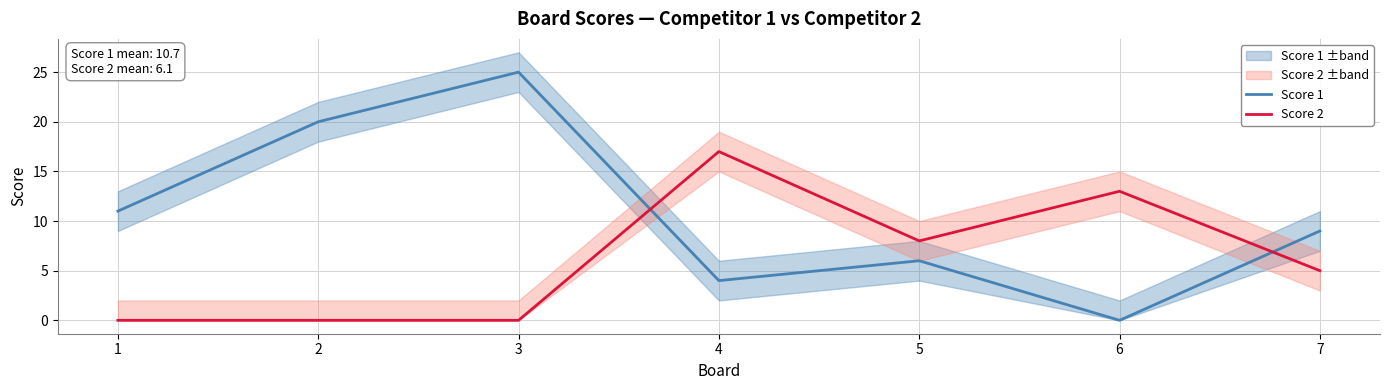

What is the difference between the Score 2 values at 4 and 2?

17